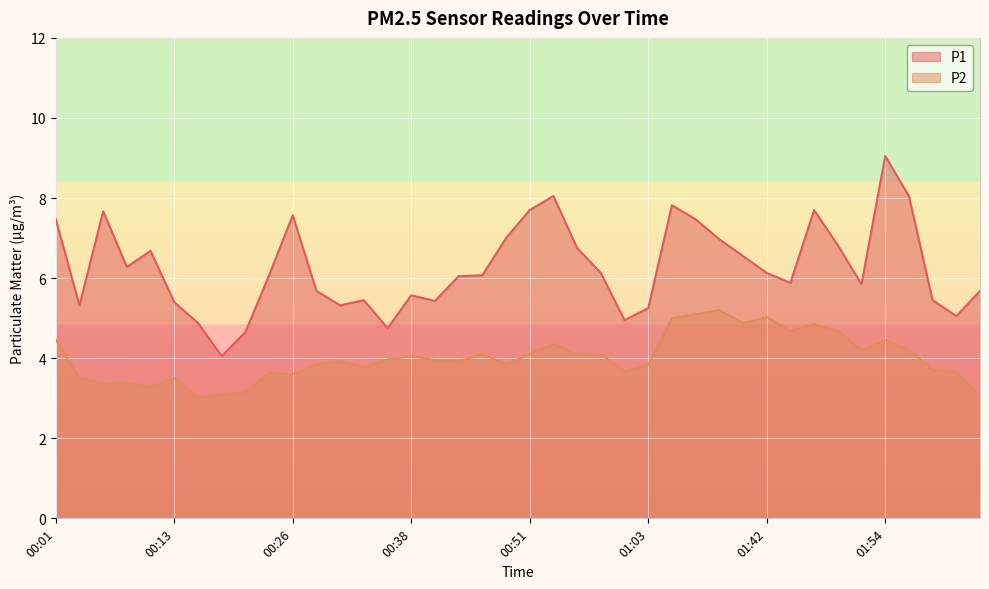

Count the number of data series in this chart.

2